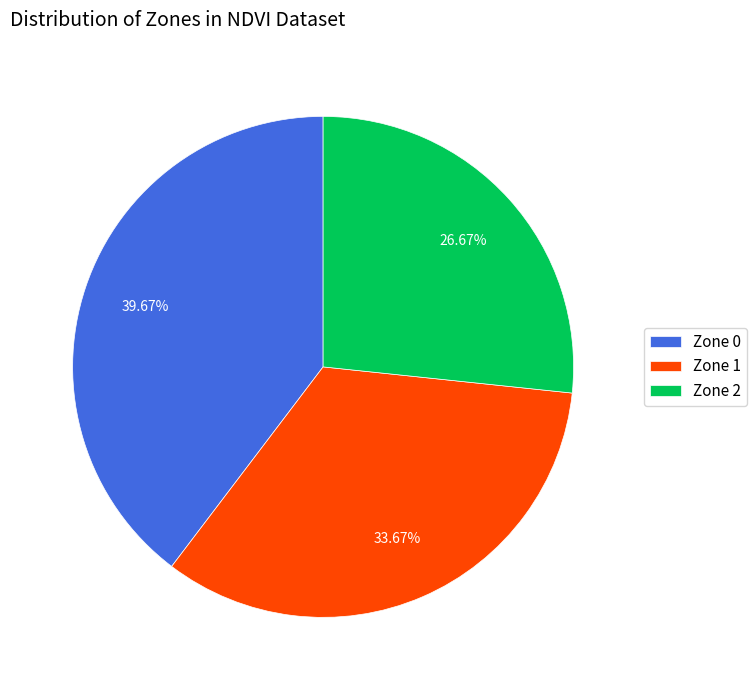

The Zone 1 slice represents 34% of the pie. True or false?

True